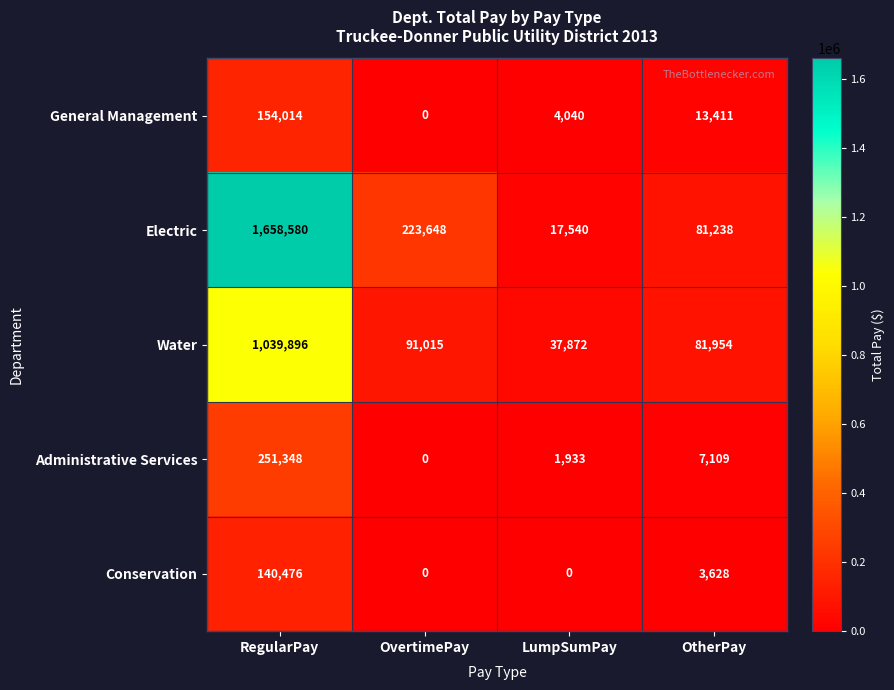

Which series changed the most between RegularPay and LumpSumPay?

Electric